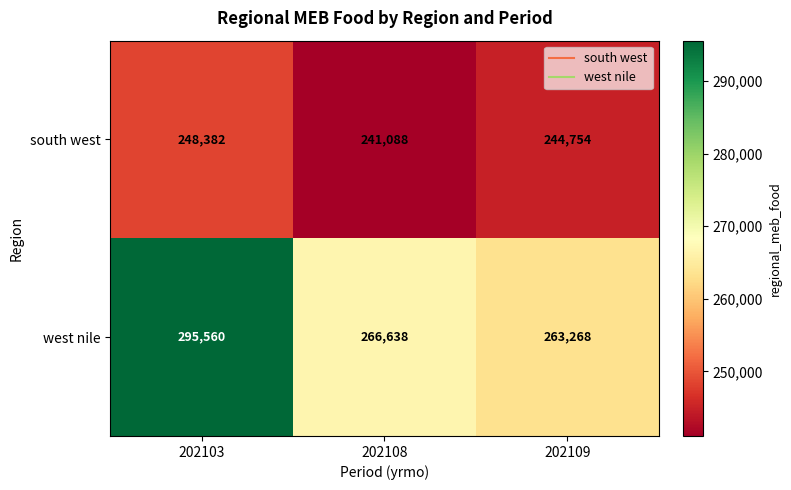

Which series changed the most between 202103 and 202108?

west nile